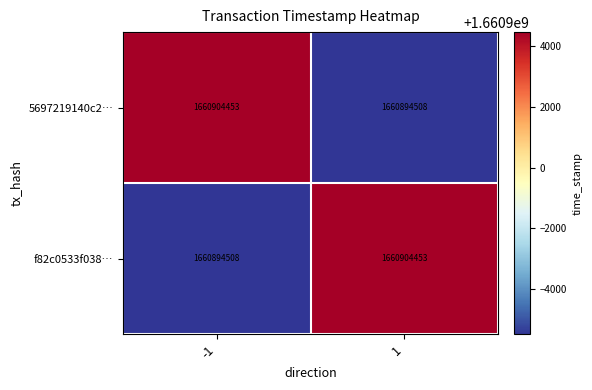

What is the spread (max minus min) of values at 1?

9945